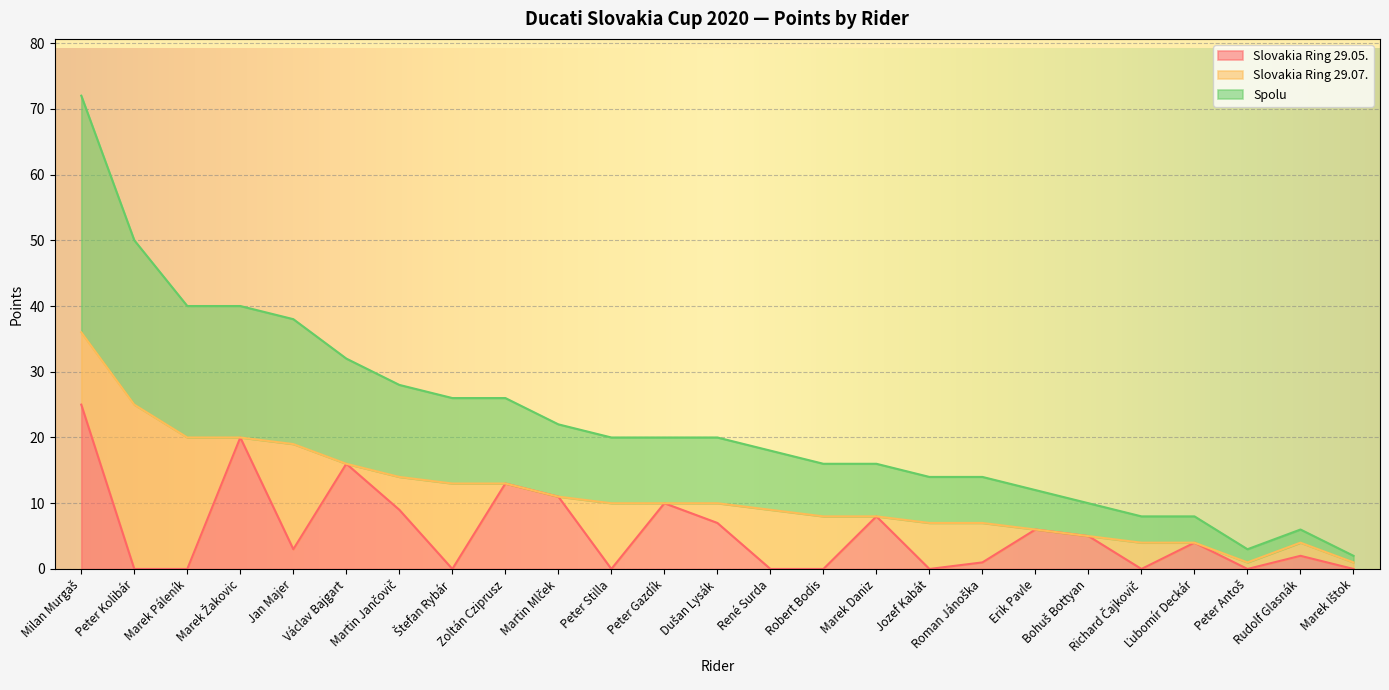

Is the value of Spolu at Martin Jančovič greater than the value of Slovakia Ring 29.05. at Zoltán Cziprusz?

Yes